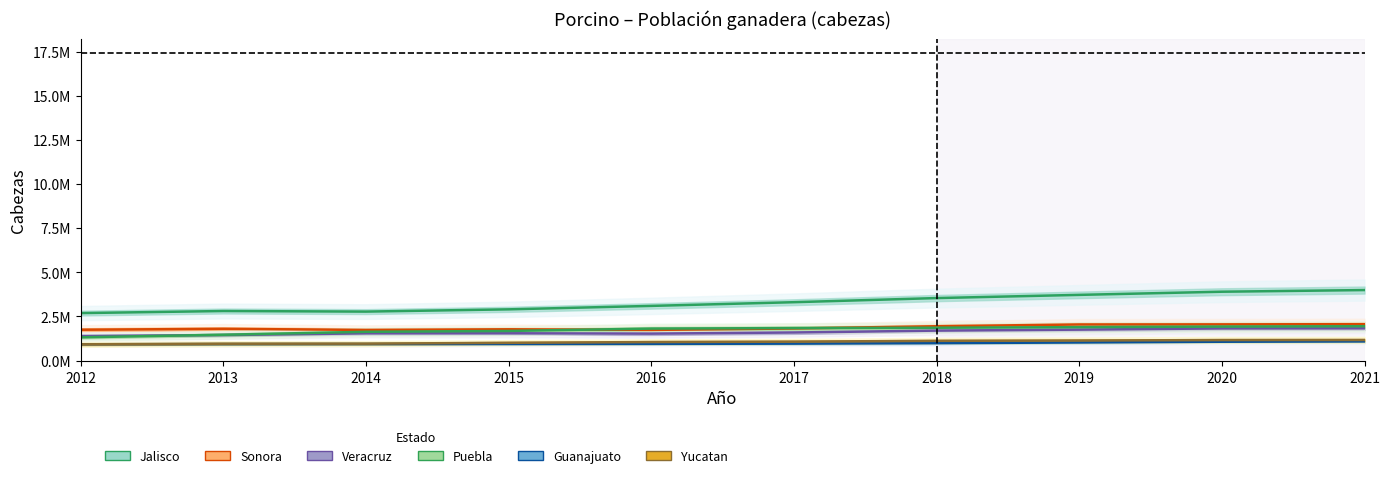

At which category is the sum across all series the highest?

2021